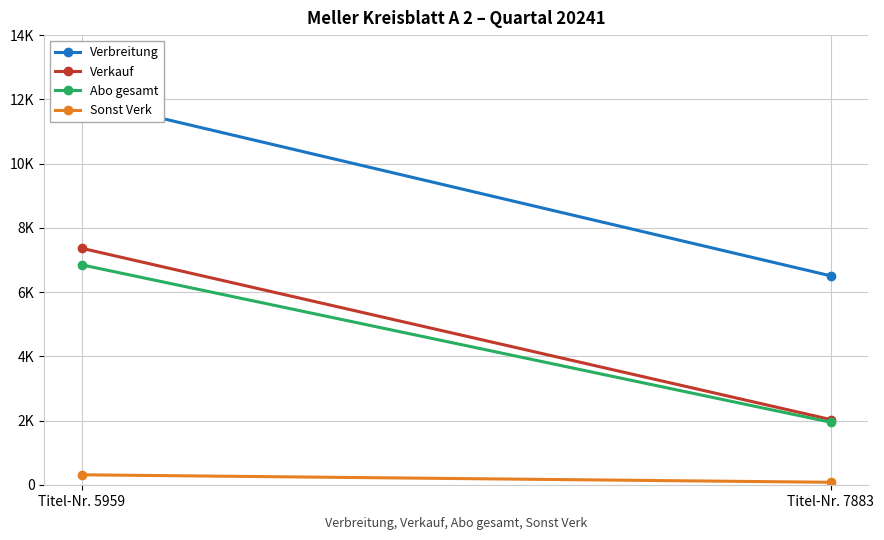

Reading right to left, transcribe all the data shown in this chart.

Verbreitung: 6507	11996
Verkauf: 2034	7367
Abo gesamt: 1951	6850
Sonst Verk: 83	316